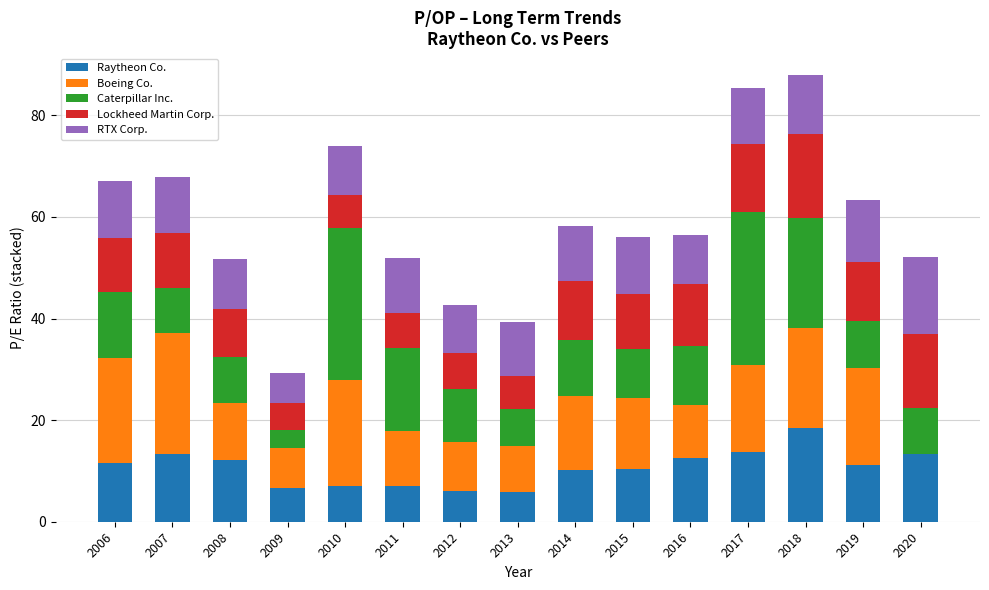

Are the bars grouped side by side (vs. stacked)?

No